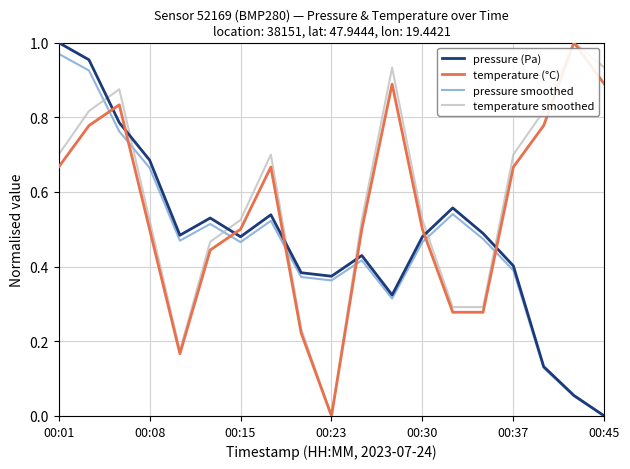

True or false: temperature (°C) and pressure (Pa) cross at least once.

True